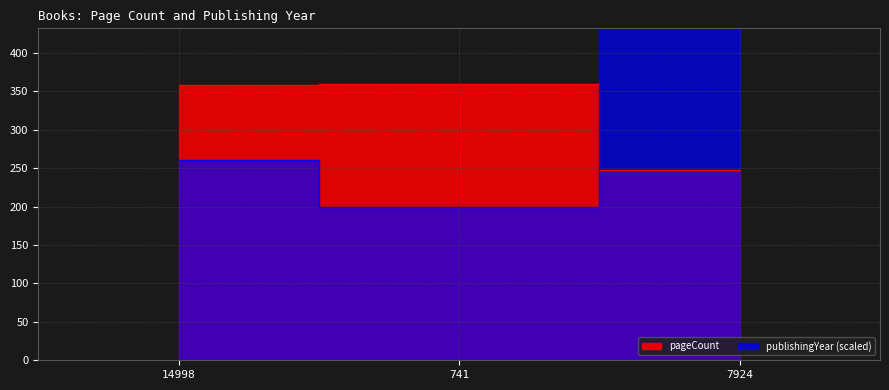

Is it true that pageCount equals 358 at 14998?

True